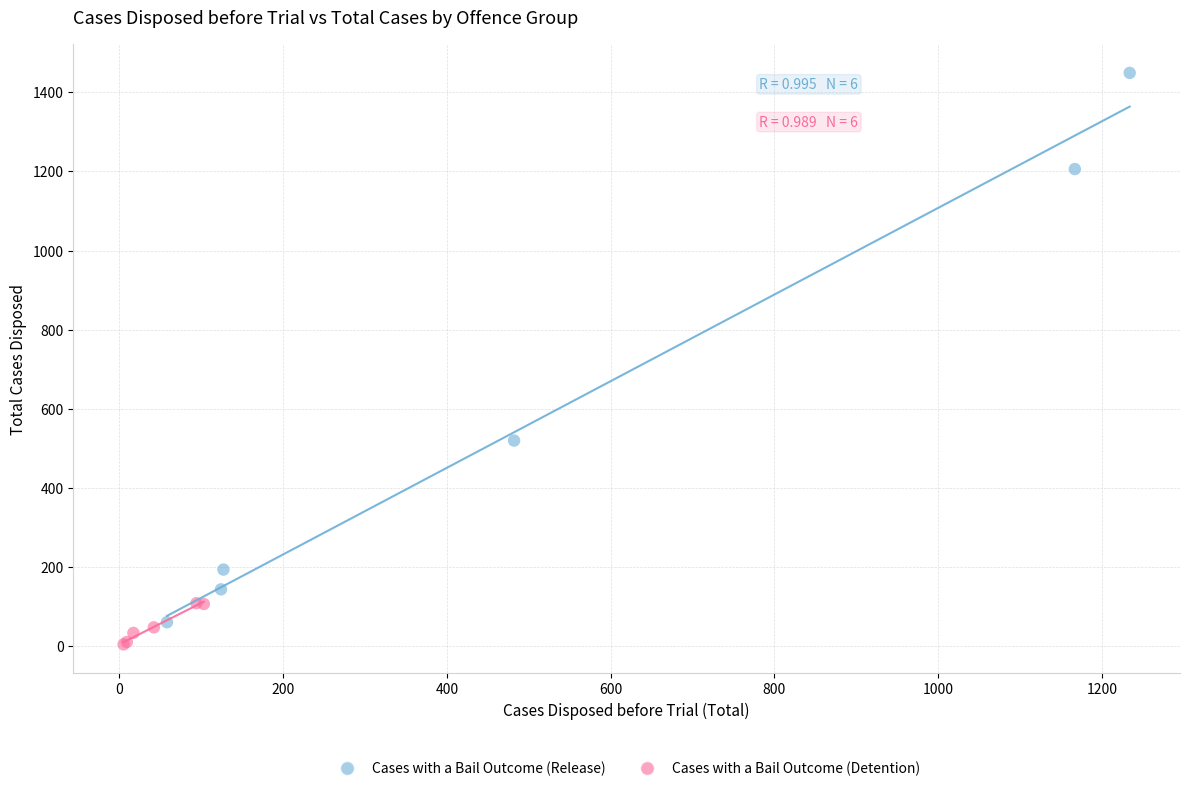

Which series reaches the maximum Y coordinate?

Cases with a Bail Outcome (Release)